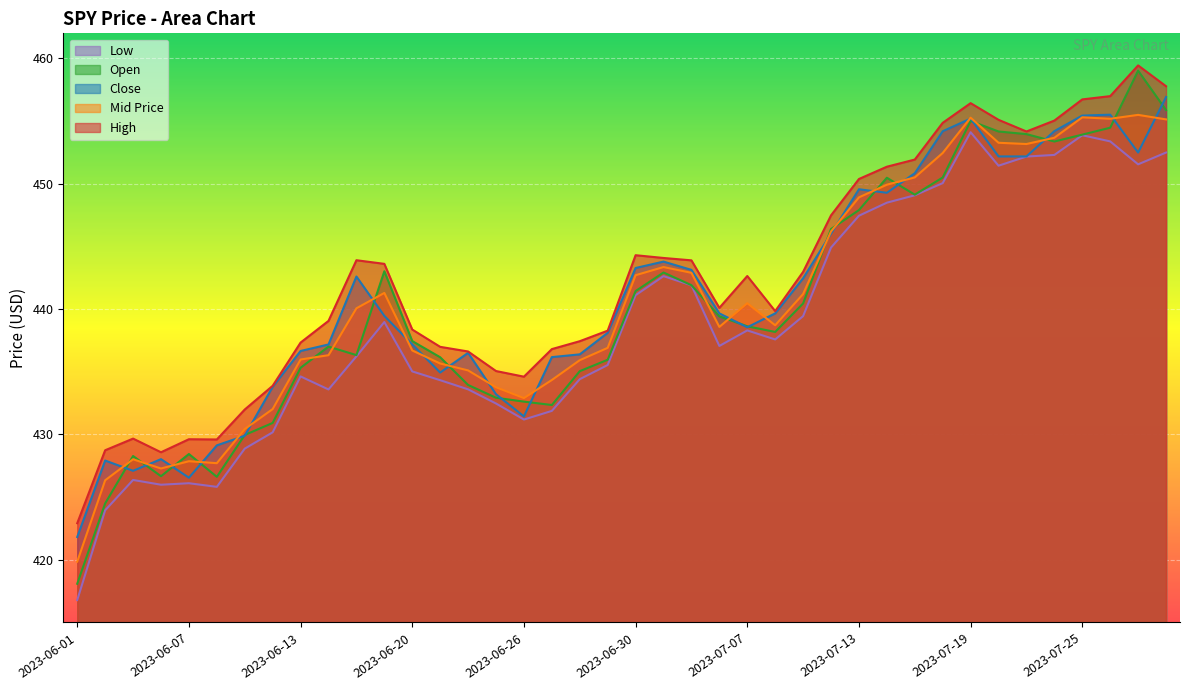

True or false: Close and Low cross at least once.

False